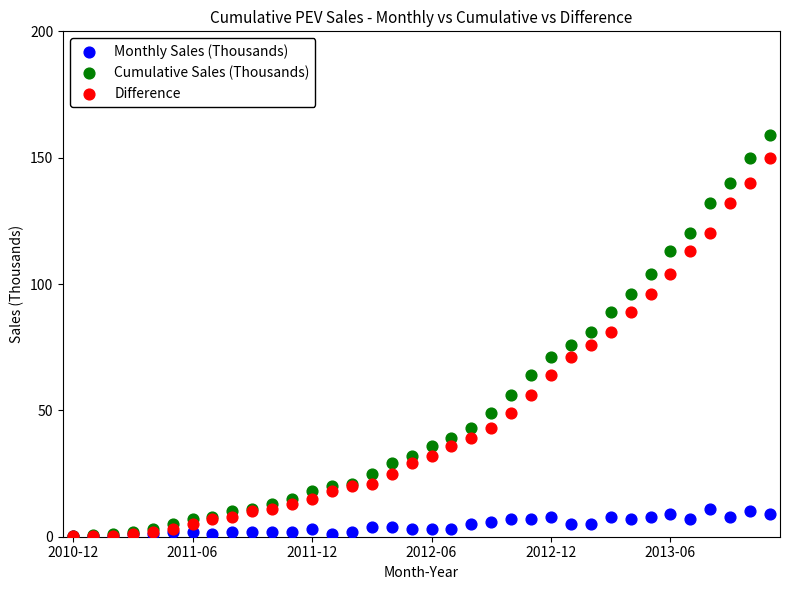

What are all the series names shown in the legend?

Monthly Sales (Thousands), Cumulative Sales (Thousands), Difference